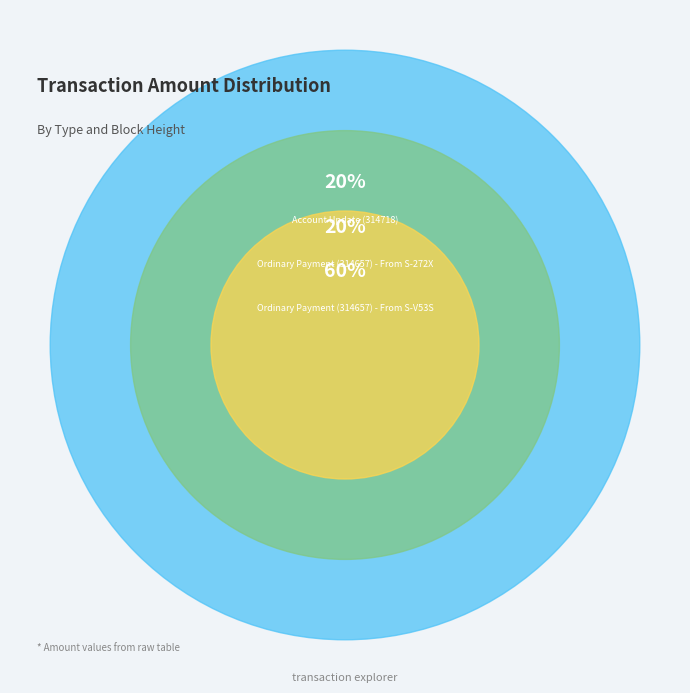

Rank the categories by value from highest to lowest.

Ordinary Payment (314657) - From S-V53S, Account Update (314718), Ordinary Payment (314657) - From S-272X